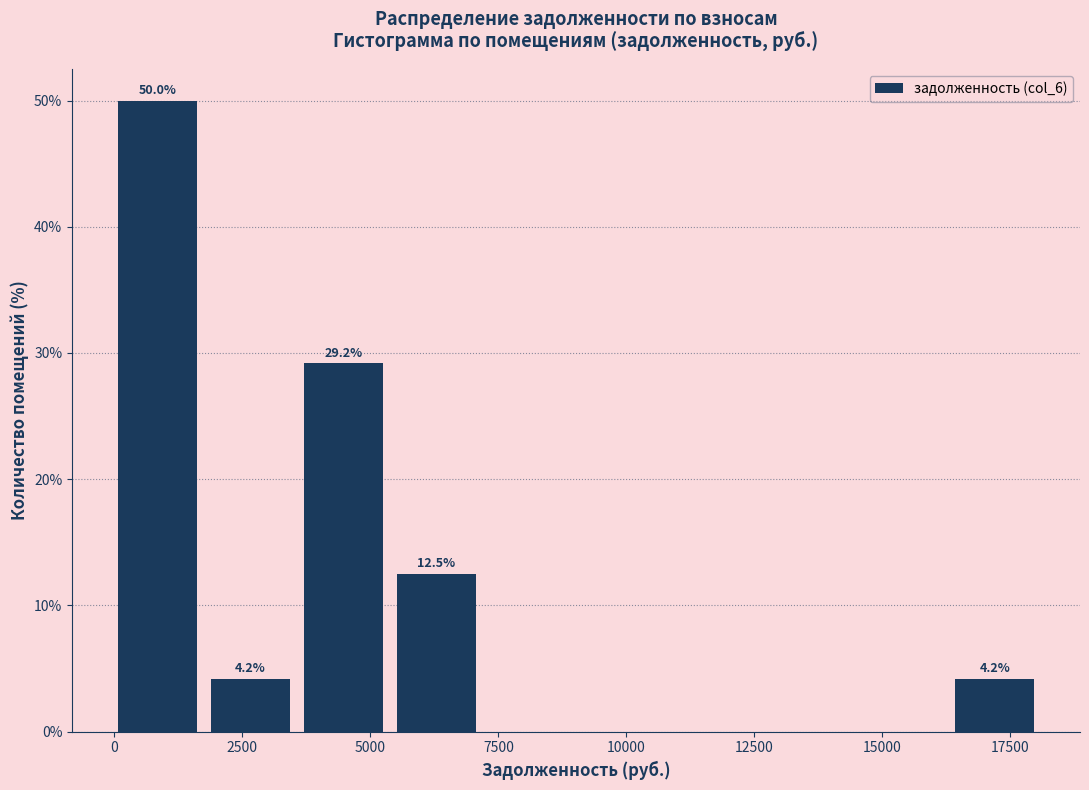

Around what value on the x-axis is the tallest bar? Give the approximate position of its centre, as read against the axis.

1000